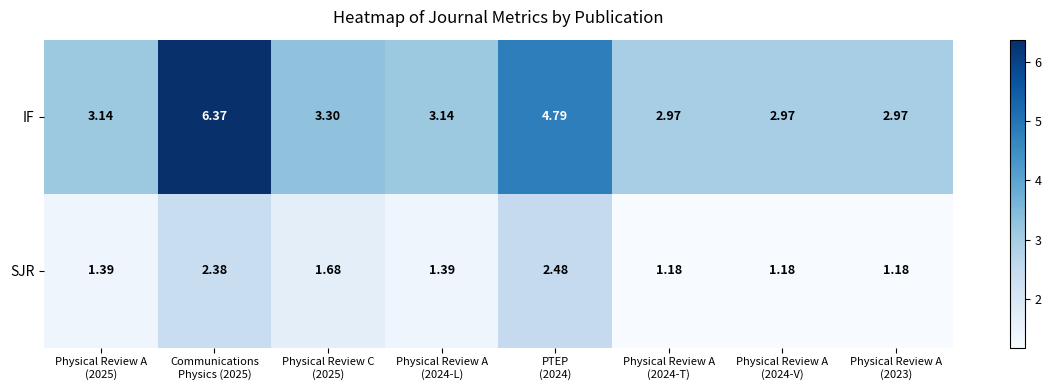

Which series has the largest total across all categories?

IF